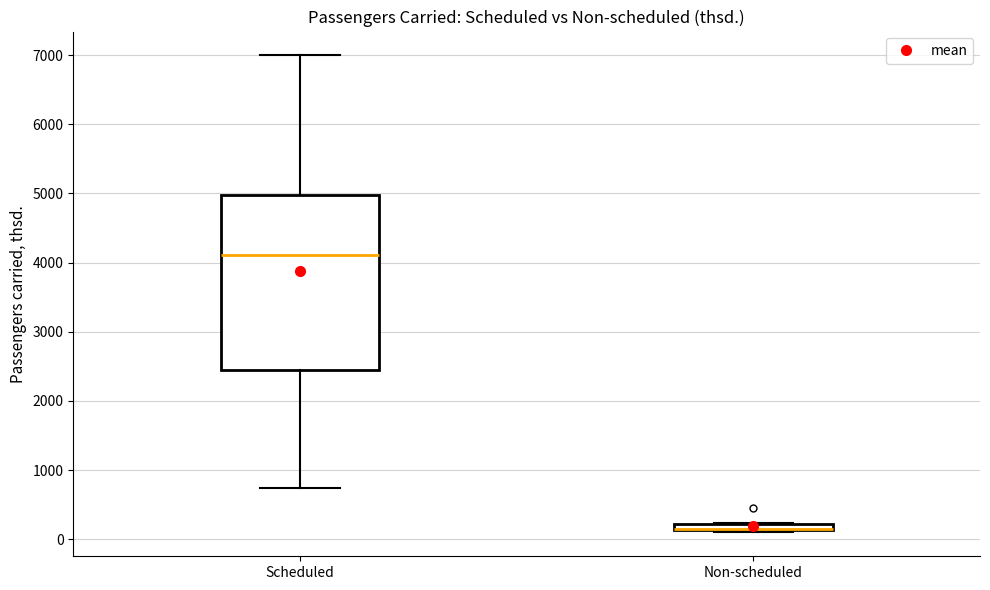

Where is the upper edge of the box for Non-scheduled on the y-axis? The values are not printed on the chart, so give them approximately, as read against the axis.

200